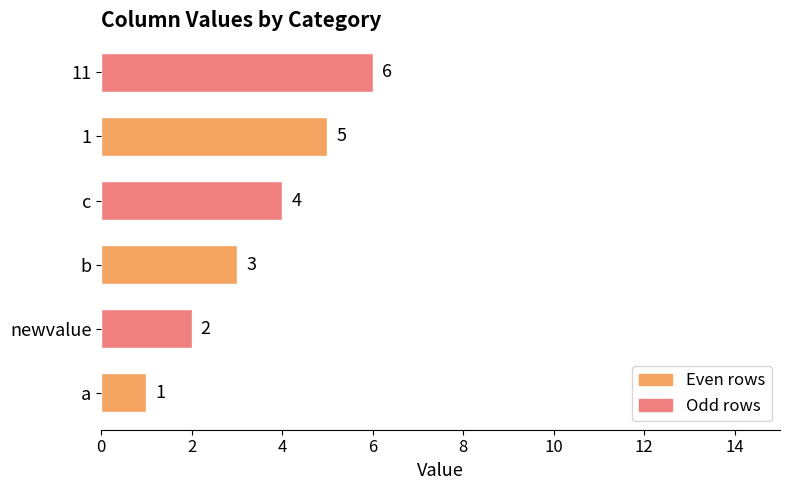

How many categories are shown in the chart?

6